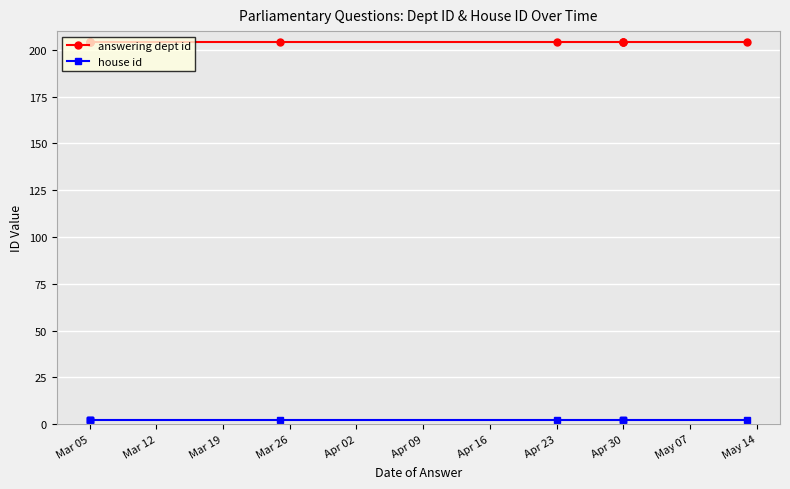

At how many categories does at least one series exceed 197?

10